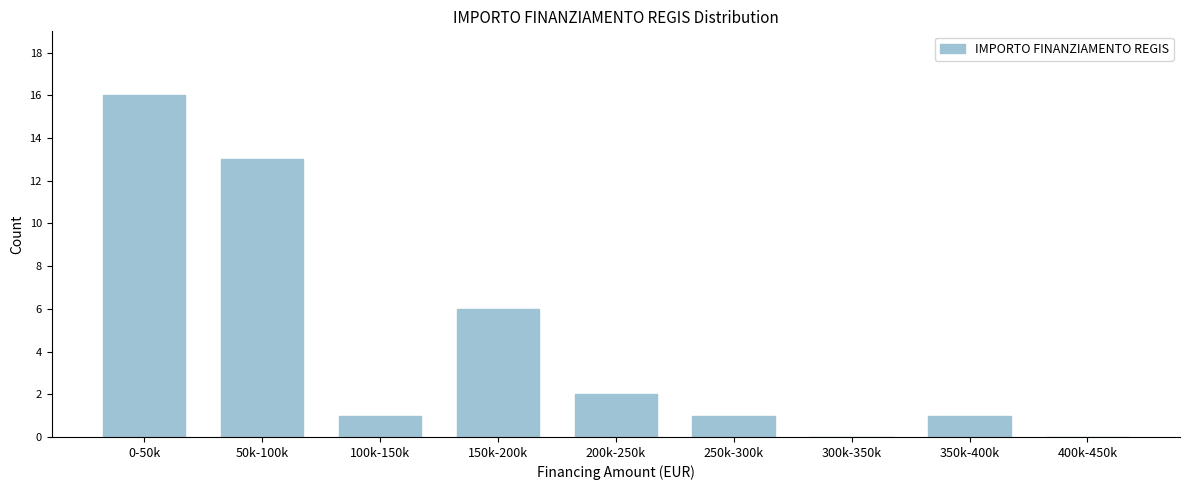

Approximately how many times larger is the value at 100k-150k compared to 250k-300k?

1.0